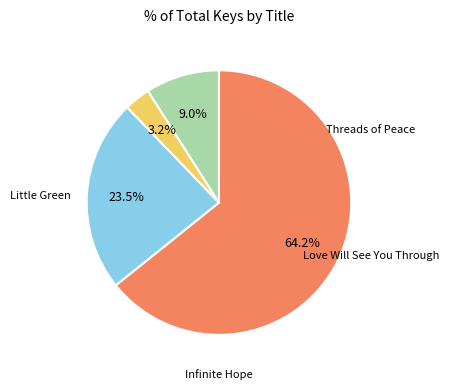

To the nearest percent, what is the difference between the Infinite Hope and Threads of Peace slice percentages?

41%